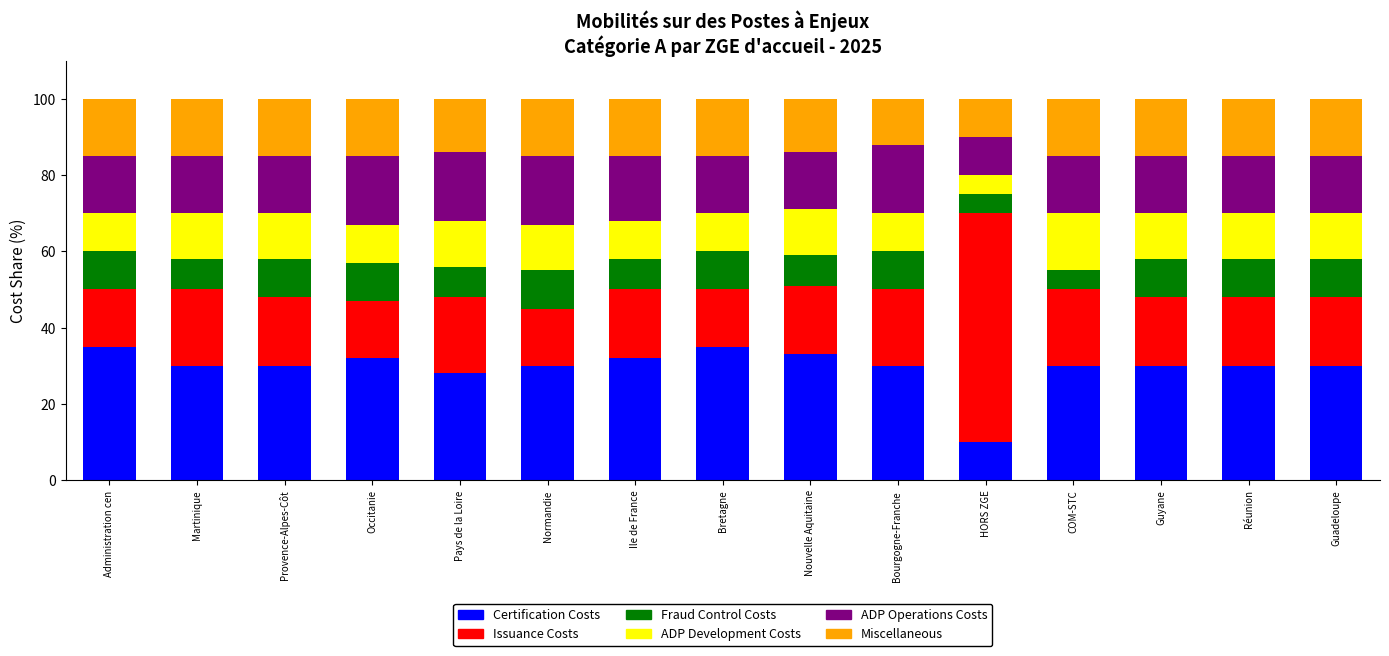

Does the chart contain any negative values?

No